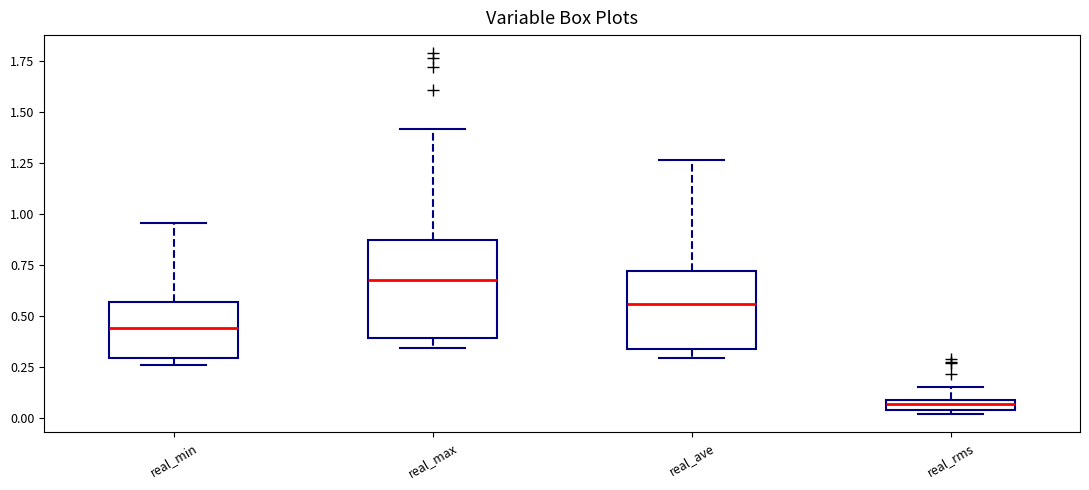

Which box's median line is the highest?

real_max